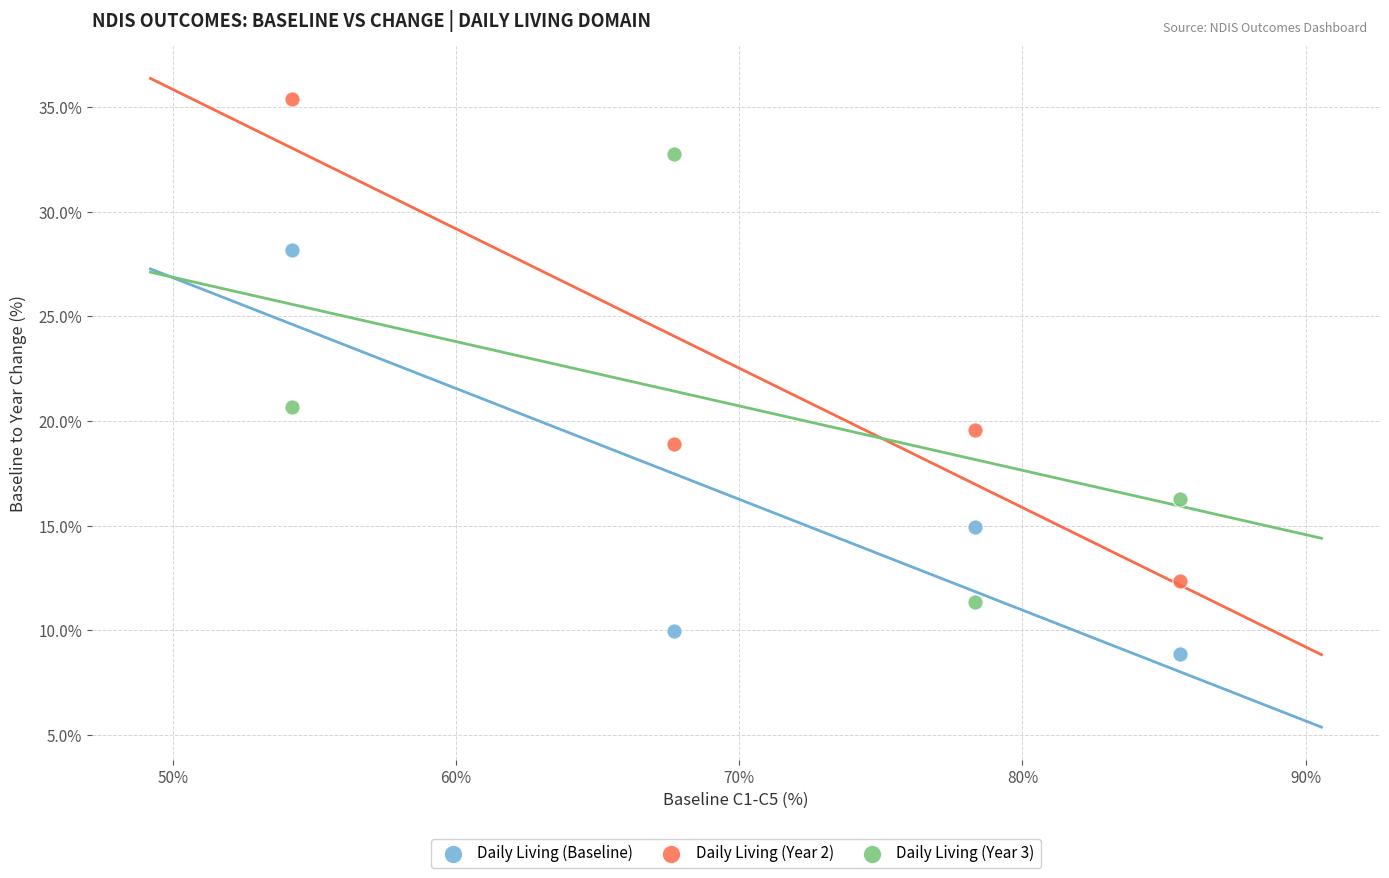

Which series contains the lowest Y value?

Daily Living (Baseline)